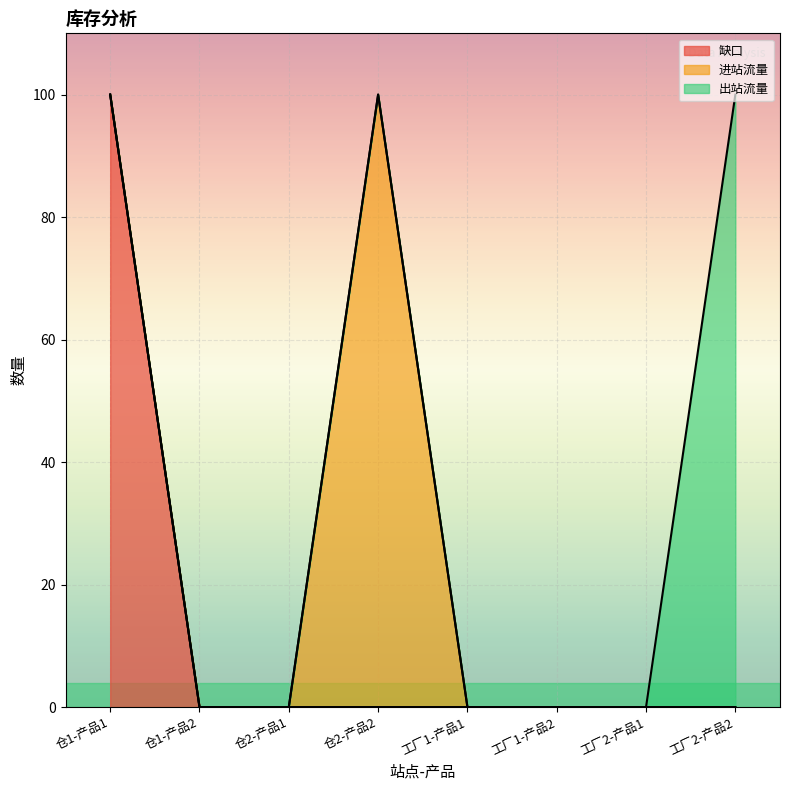

How many series are shown in this chart?

3